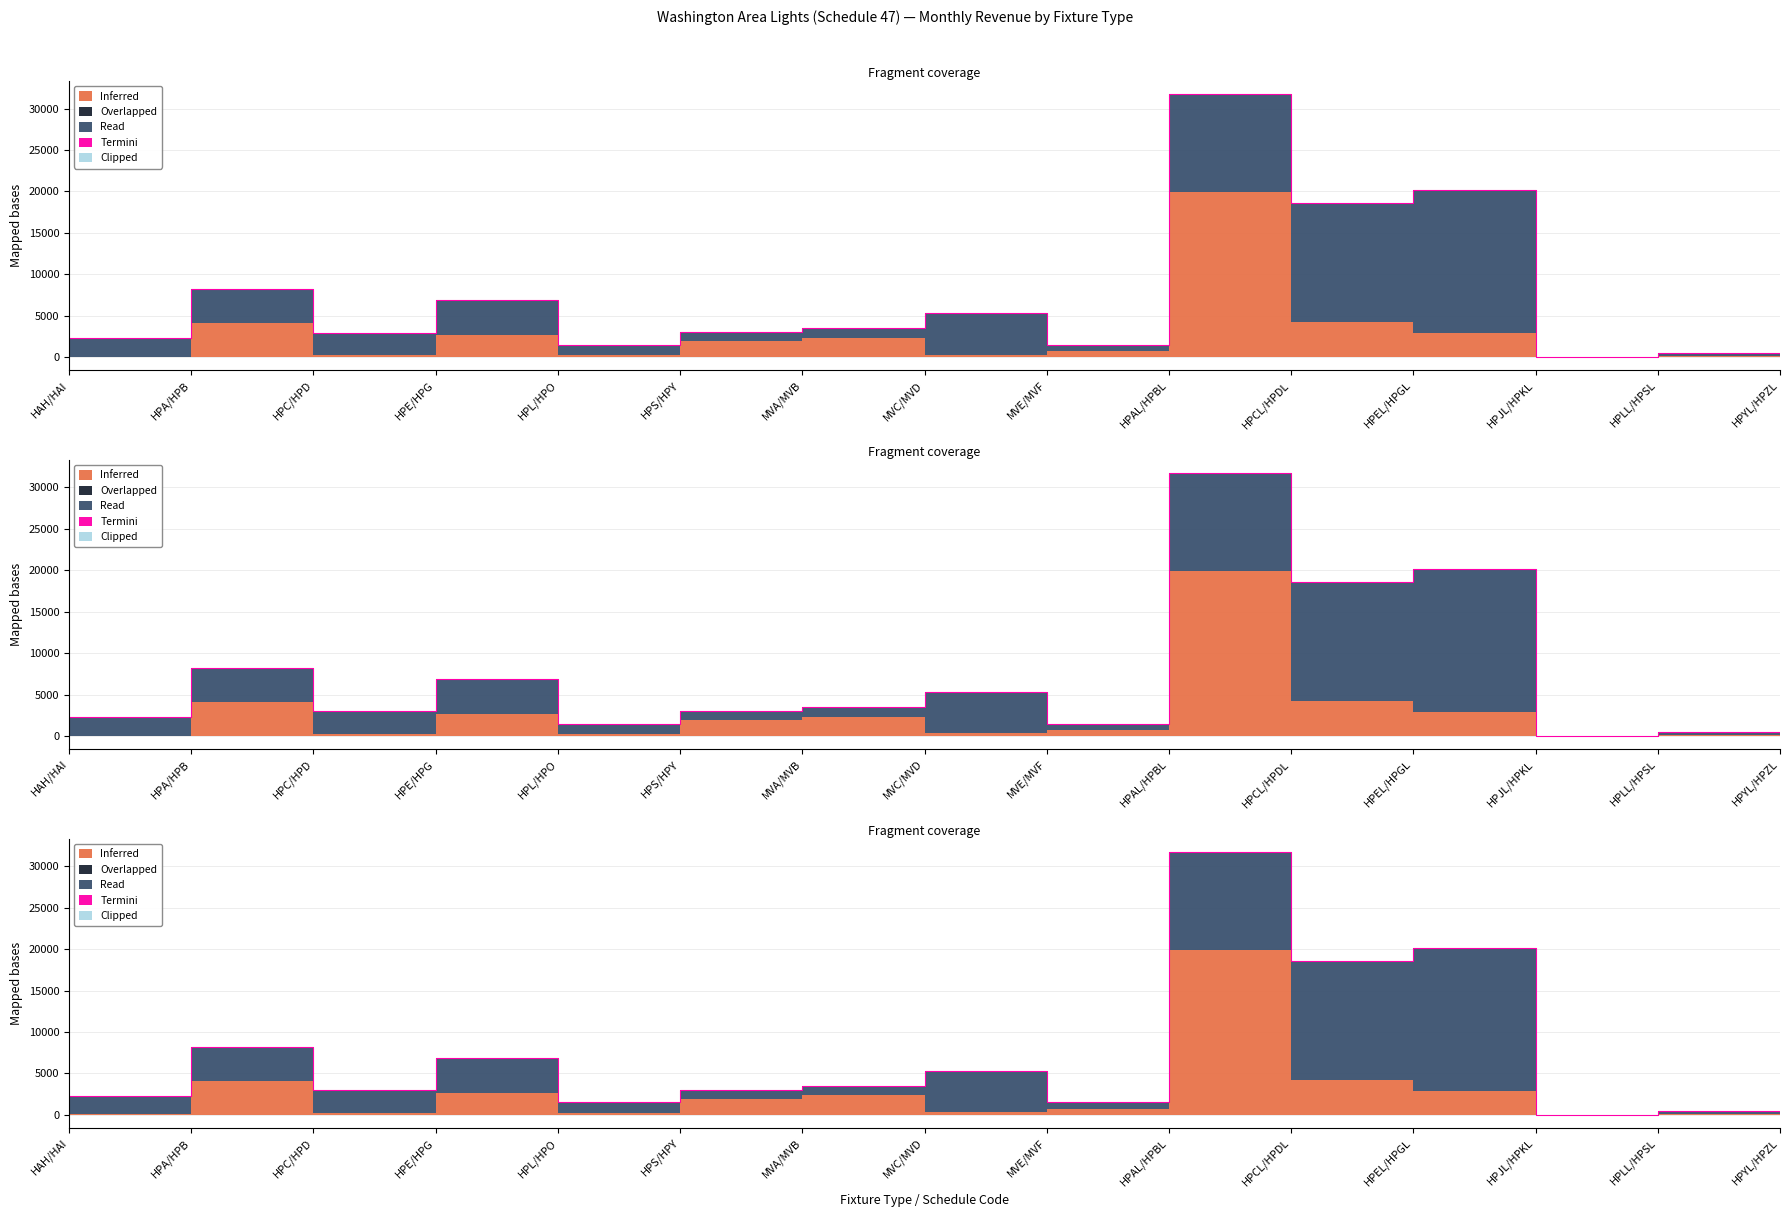

What is the average value of the Termini series?

4.4